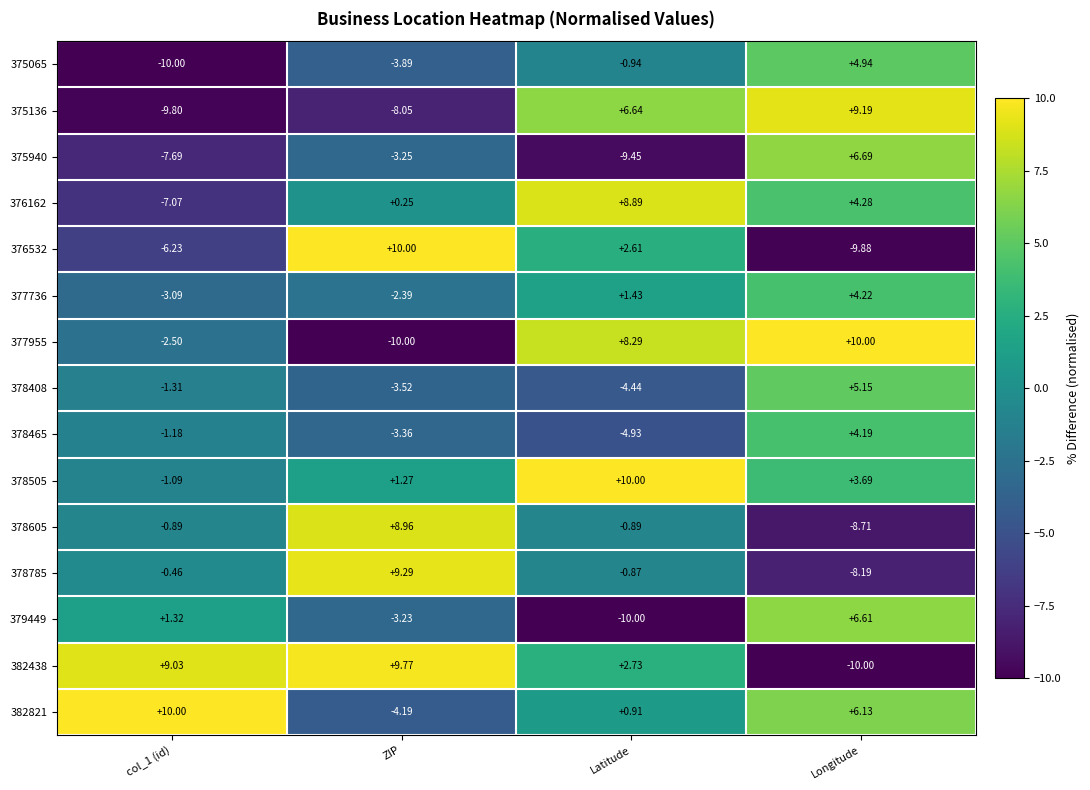

How many data points in 378408 are less than -1?

3